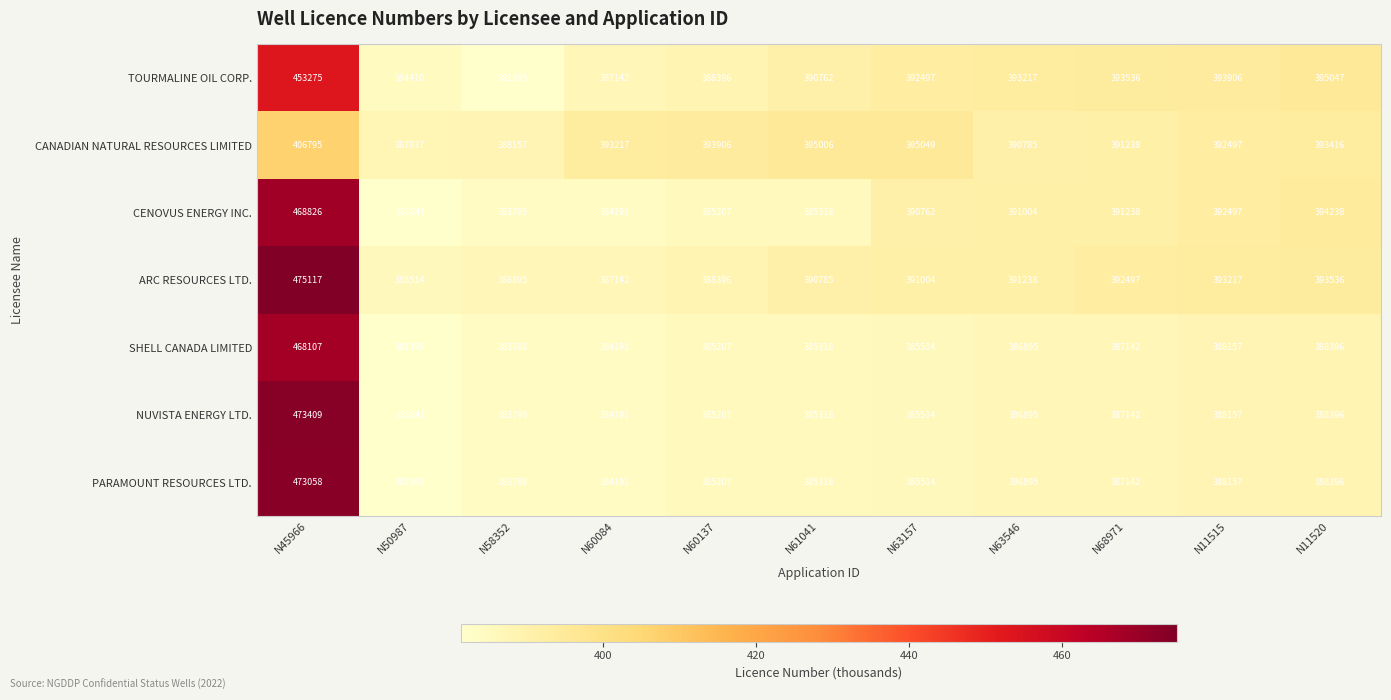

What is the total value across all series at N61041?

2717825